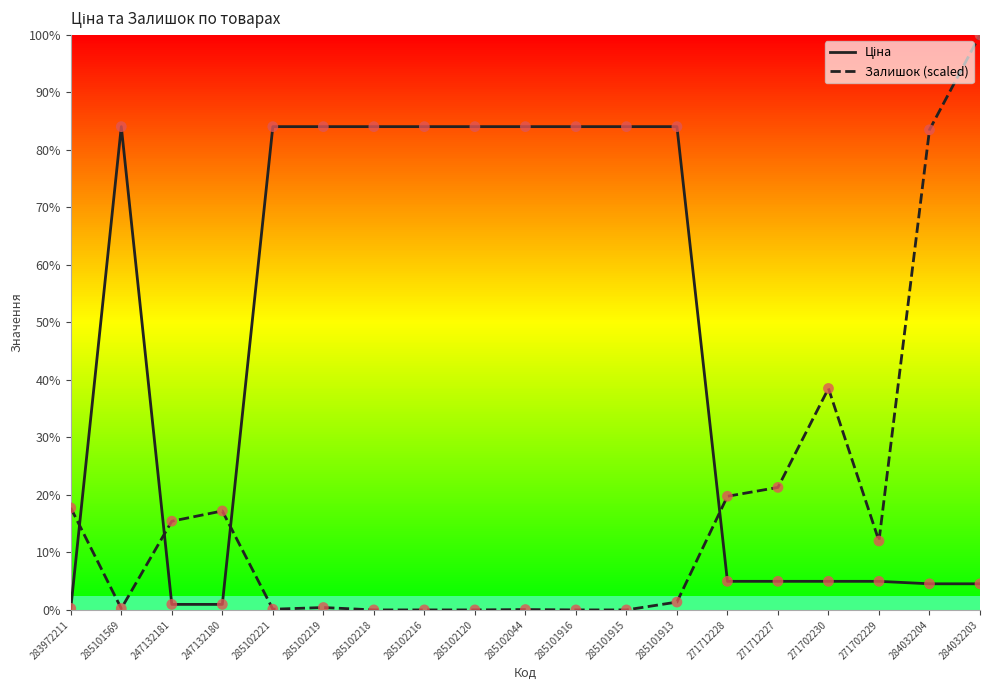

Is this an area chart (filled region under the line)?

No